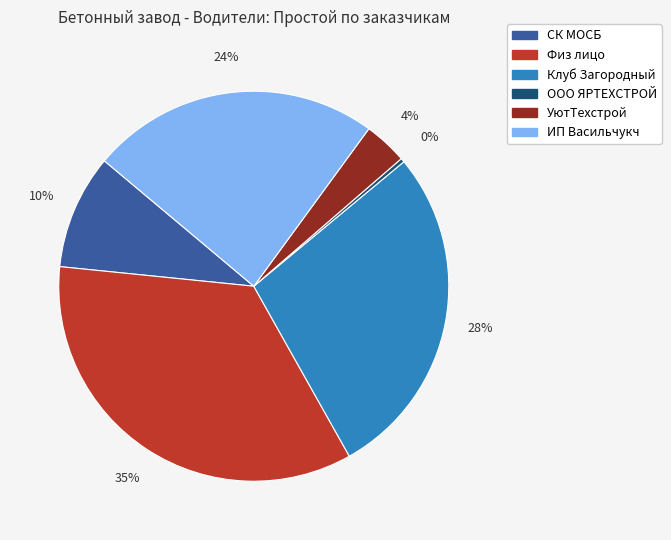

What percentage is the УютТехстрой slice, to the nearest percent?

4%